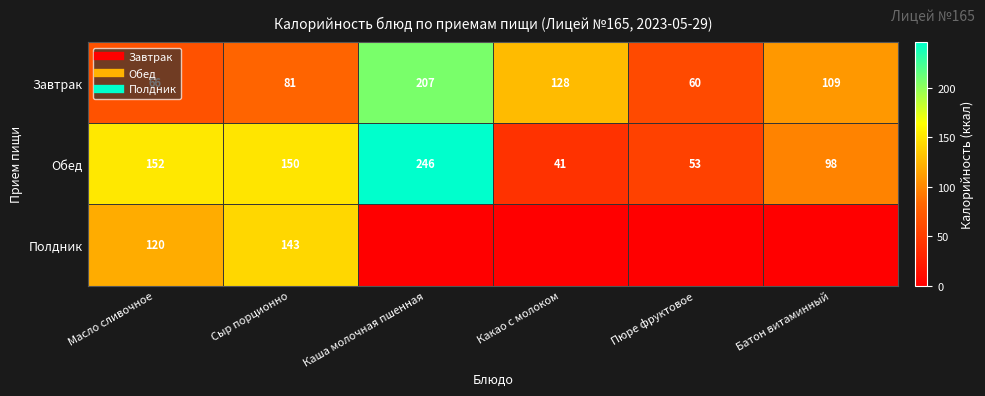

What is the sum of the Обед values at Масло сливочное and Каша молочная пшенная?

398.0